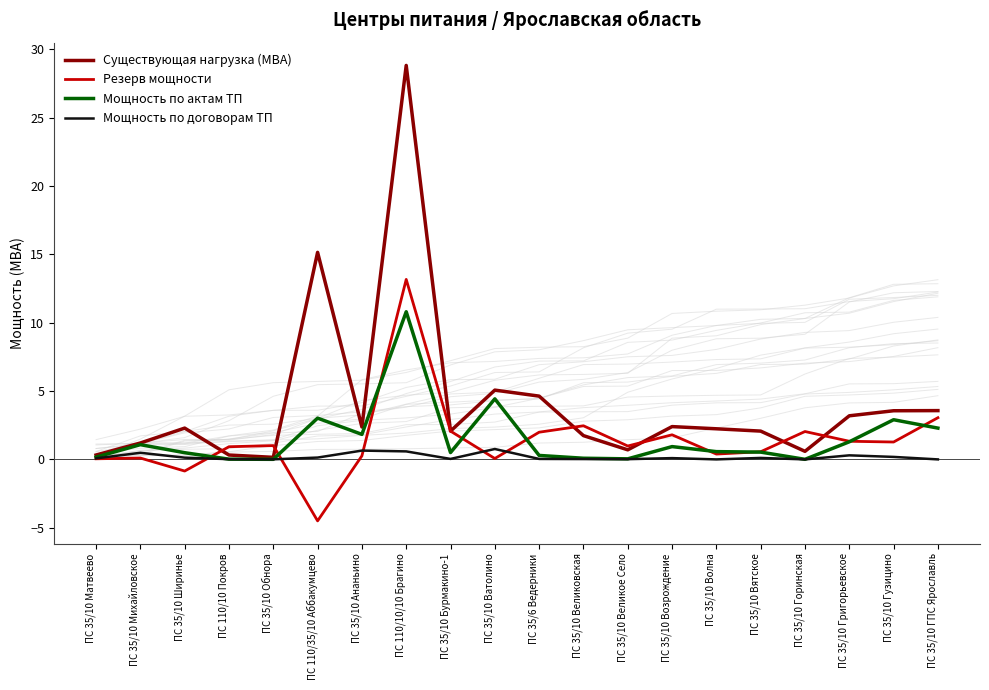

What is the difference between the maximum and minimum values in the Резерв мощности series?

17.7